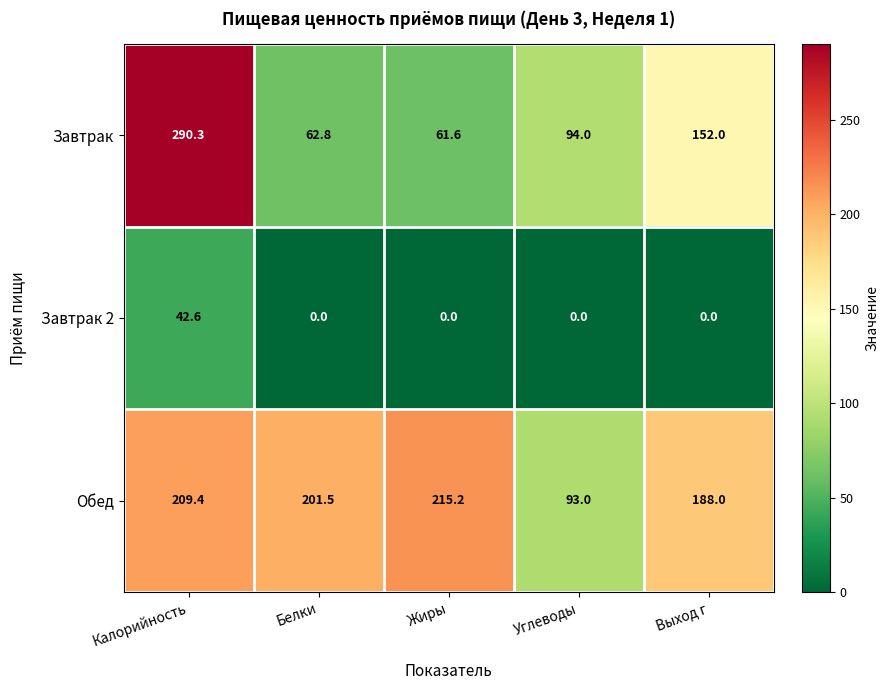

What is the difference between the maximum and minimum values in the Завтрак series?

228.7